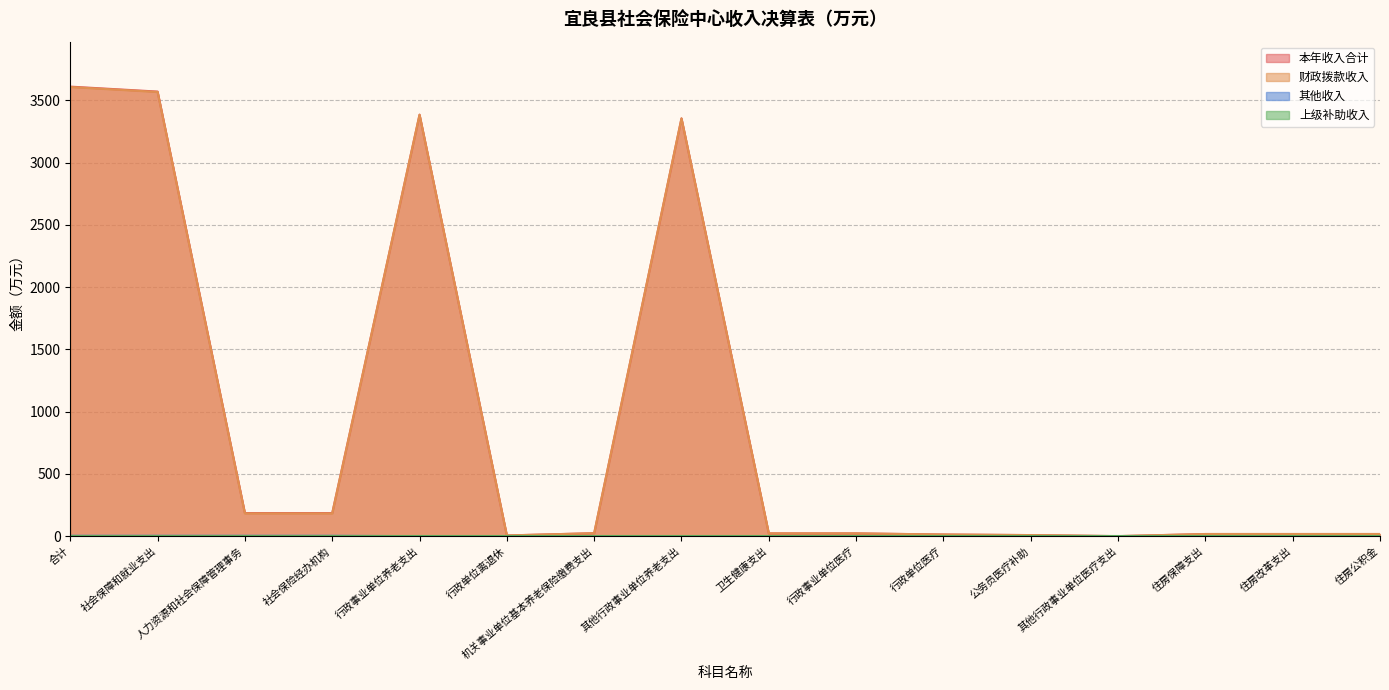

What is the spread (max minus min) of values at 公务员医疗补助?

8.8